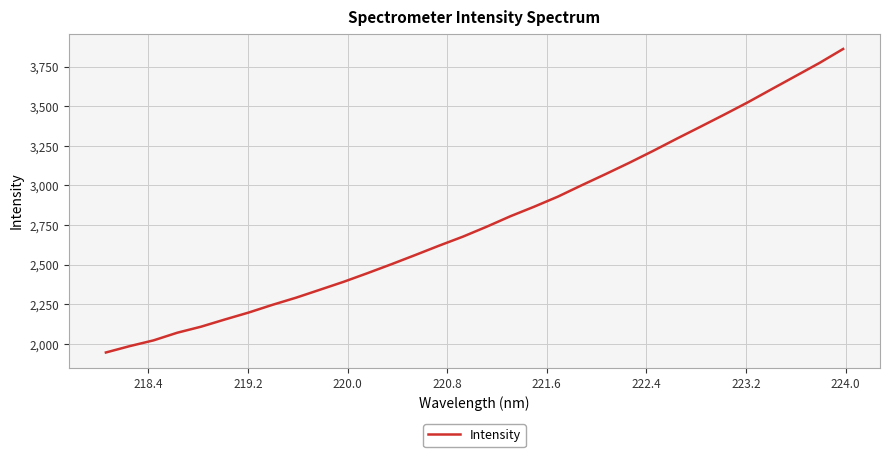

What is the sum of all values?

88914.3